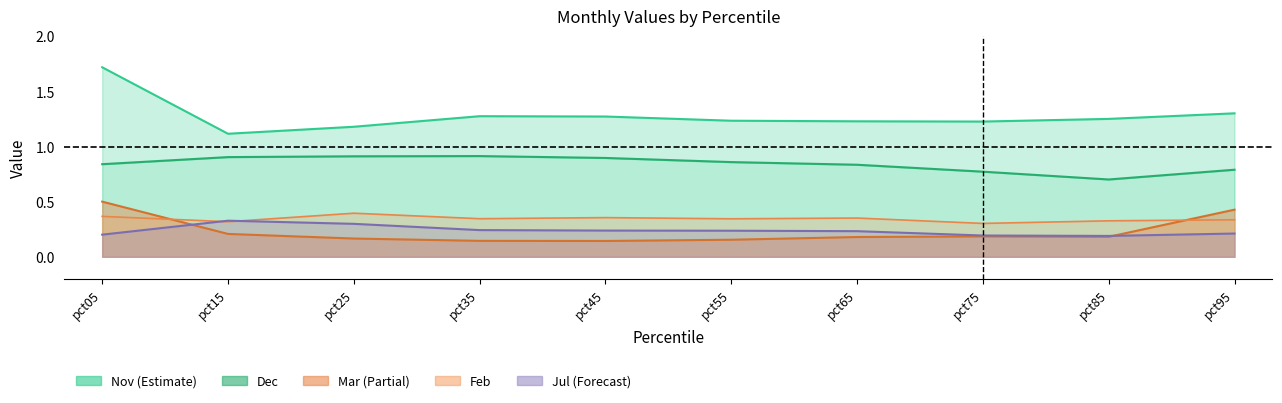

What is the lowest value of the Feb series?

0.3